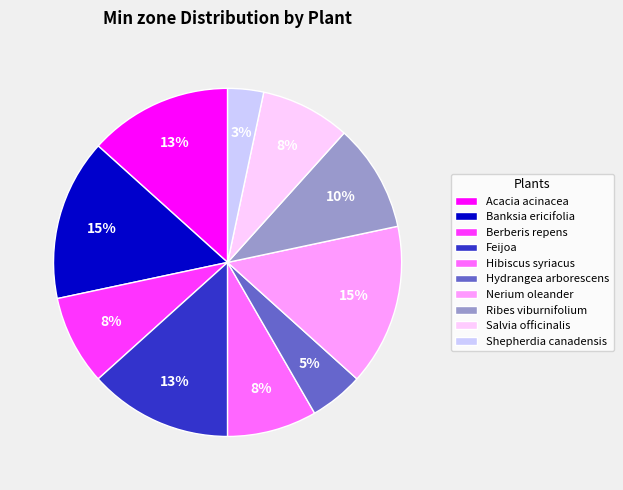

How many segments does this pie chart have?

10